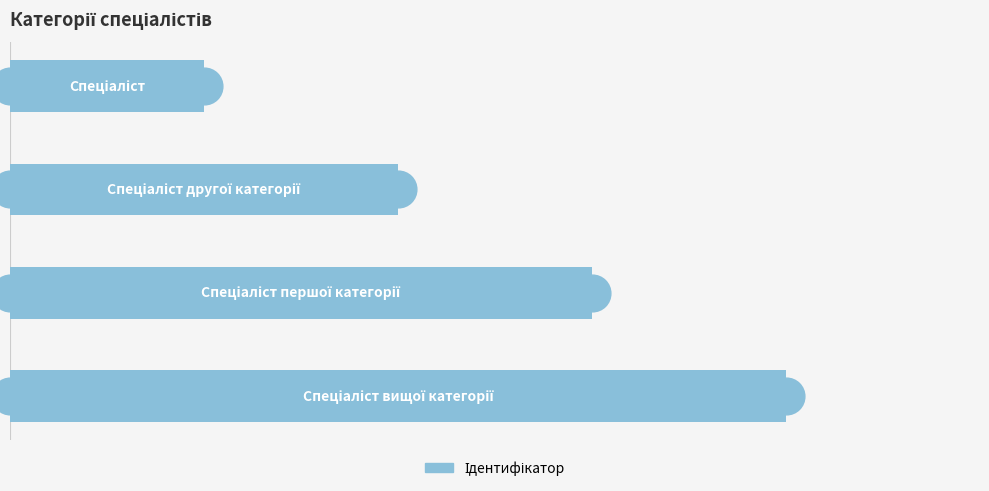

Approximately how many times larger is the value at 1 compared to 2?

0.7